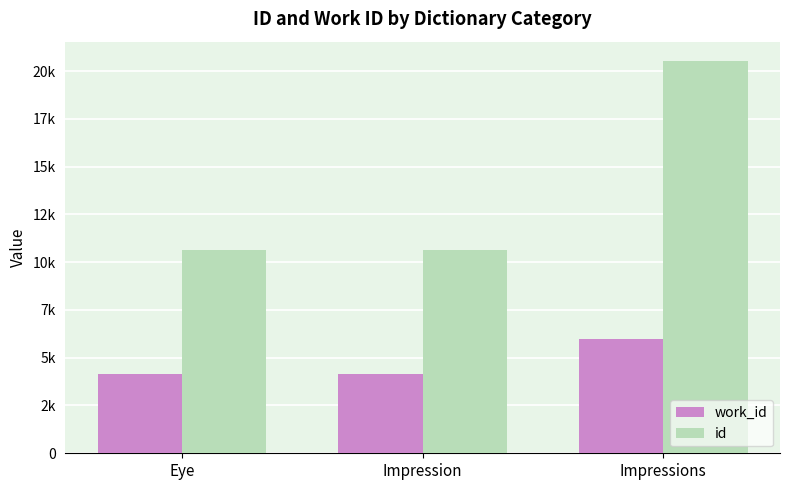

Reading left to right, list all the values displayed in this chart.

work_id: 4141	4131	5969
id: 10658	10635	20511